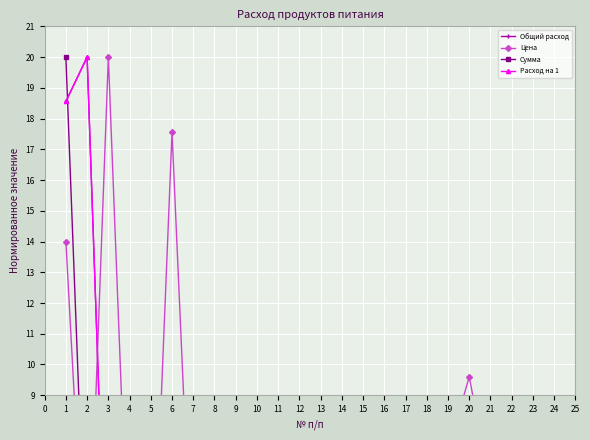

What is the difference between the second highest and second lowest values in the Расход на 1 series?

18.6